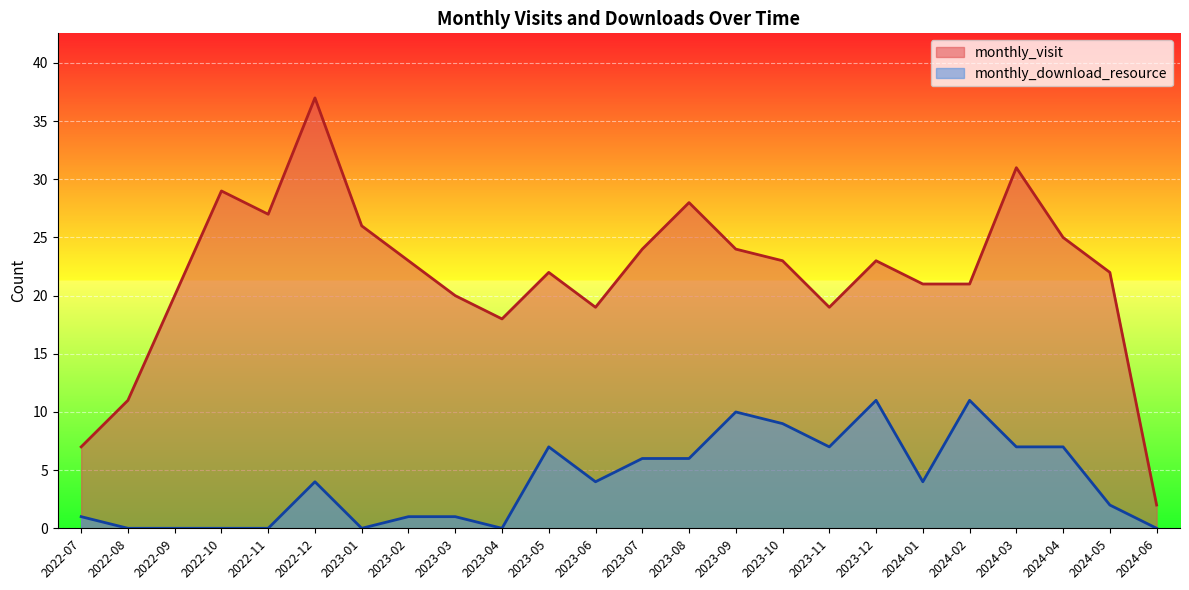

The monthly_download_resource series shows 9 at 2024-04. True or false?

False